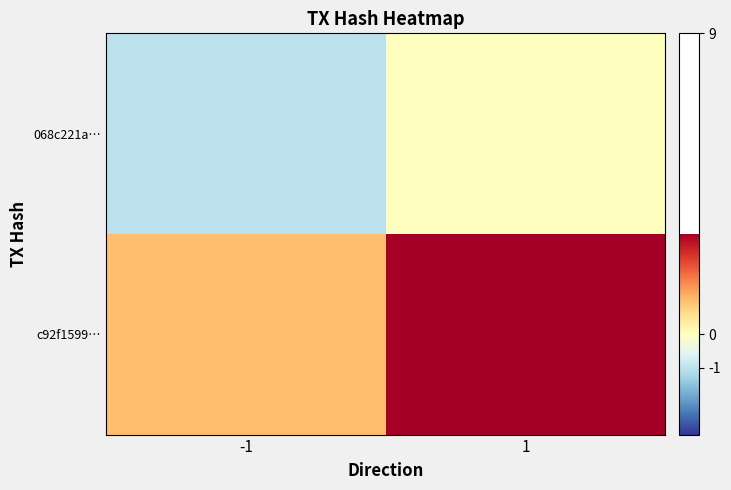

Reading right to left, what are all the values shown in this chart?

068c221a…: 1=0	-1=-1
c92f1599…: 1=9	-1=1